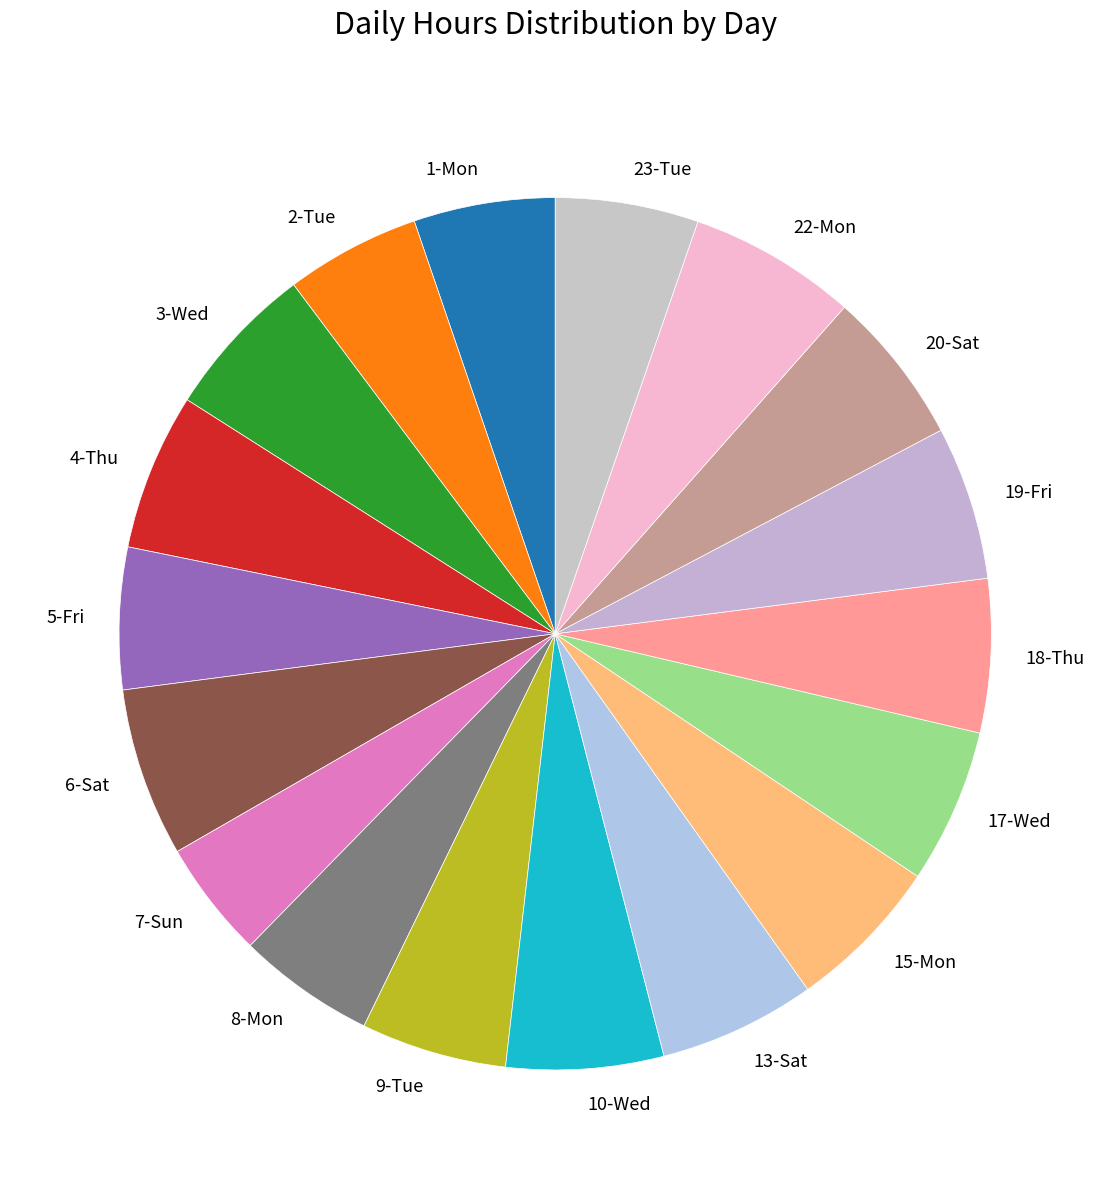

The 22-Mon slice represents 17% of the pie. True or false?

False